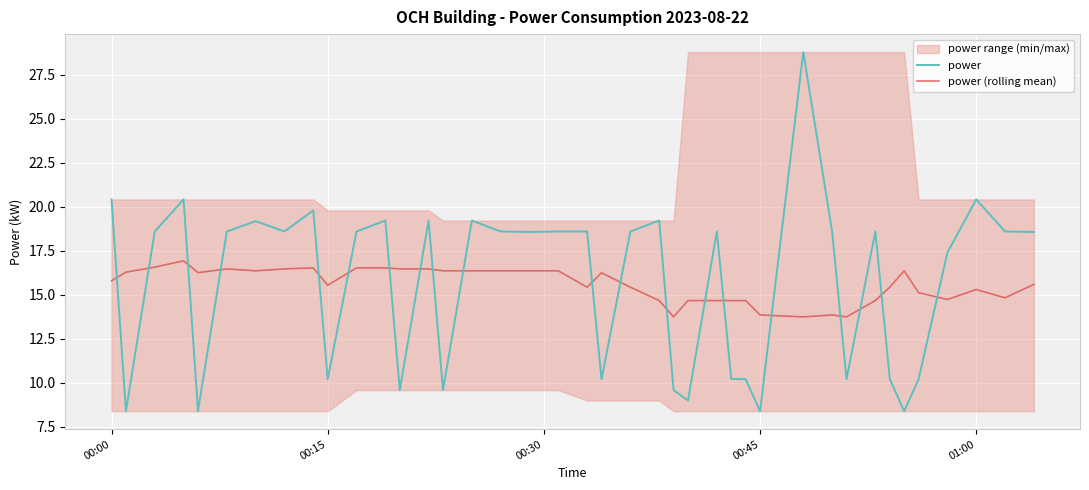

Which series ends up on top after the final intersection of power (rolling mean) and power?

power